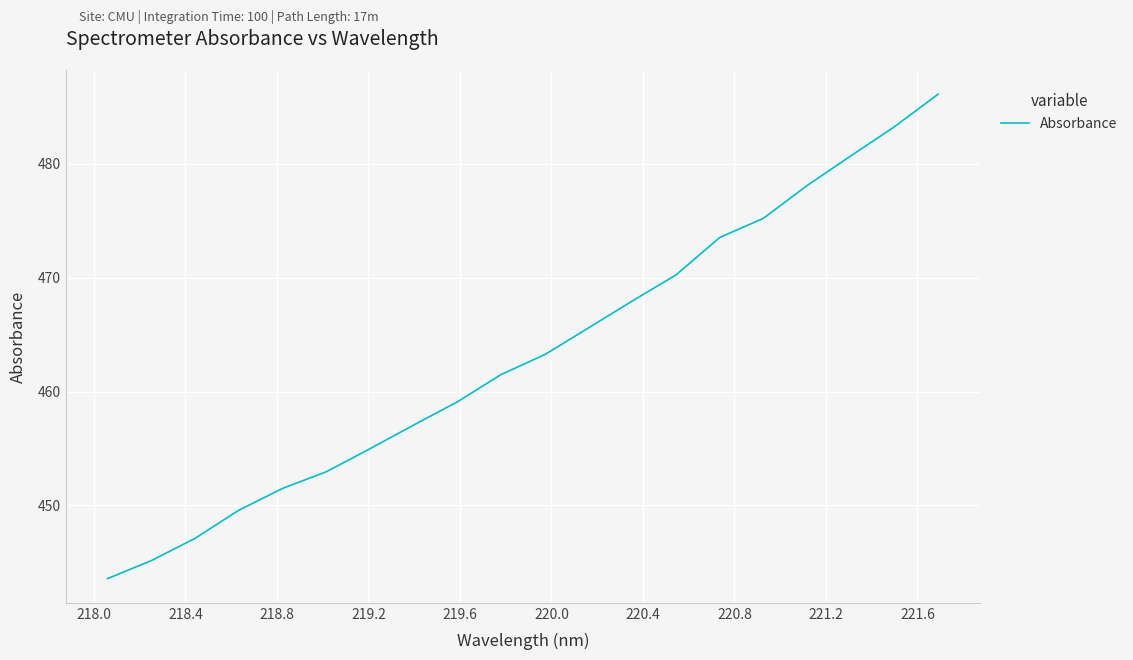

What is the difference between the maximum and minimum values?

42.5